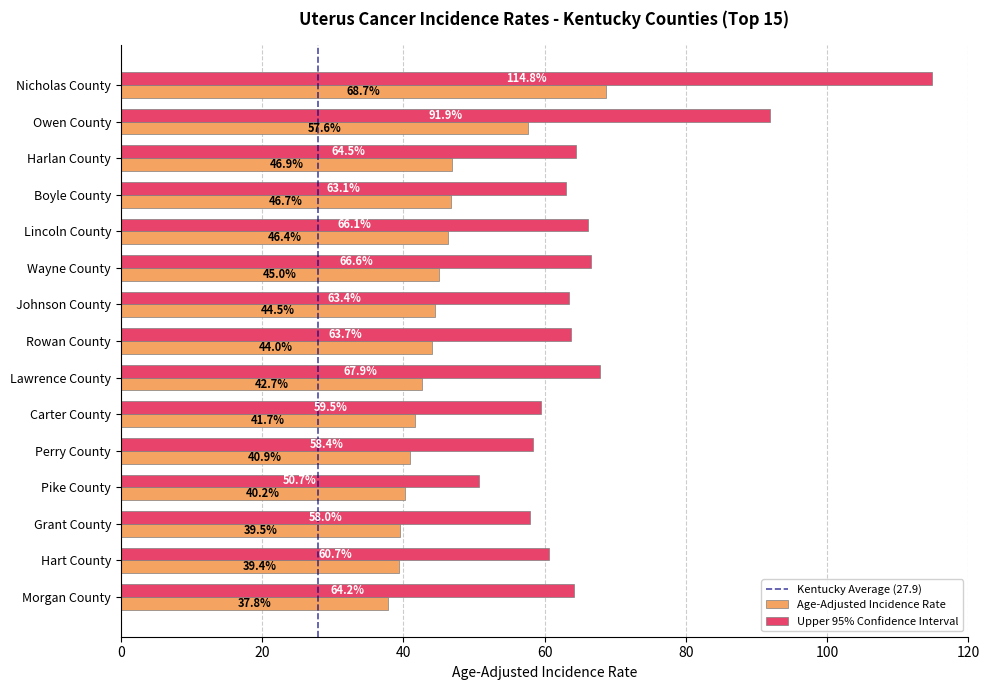

What value does the Upper 95% Confidence Interval series have at Hart County?

60.7